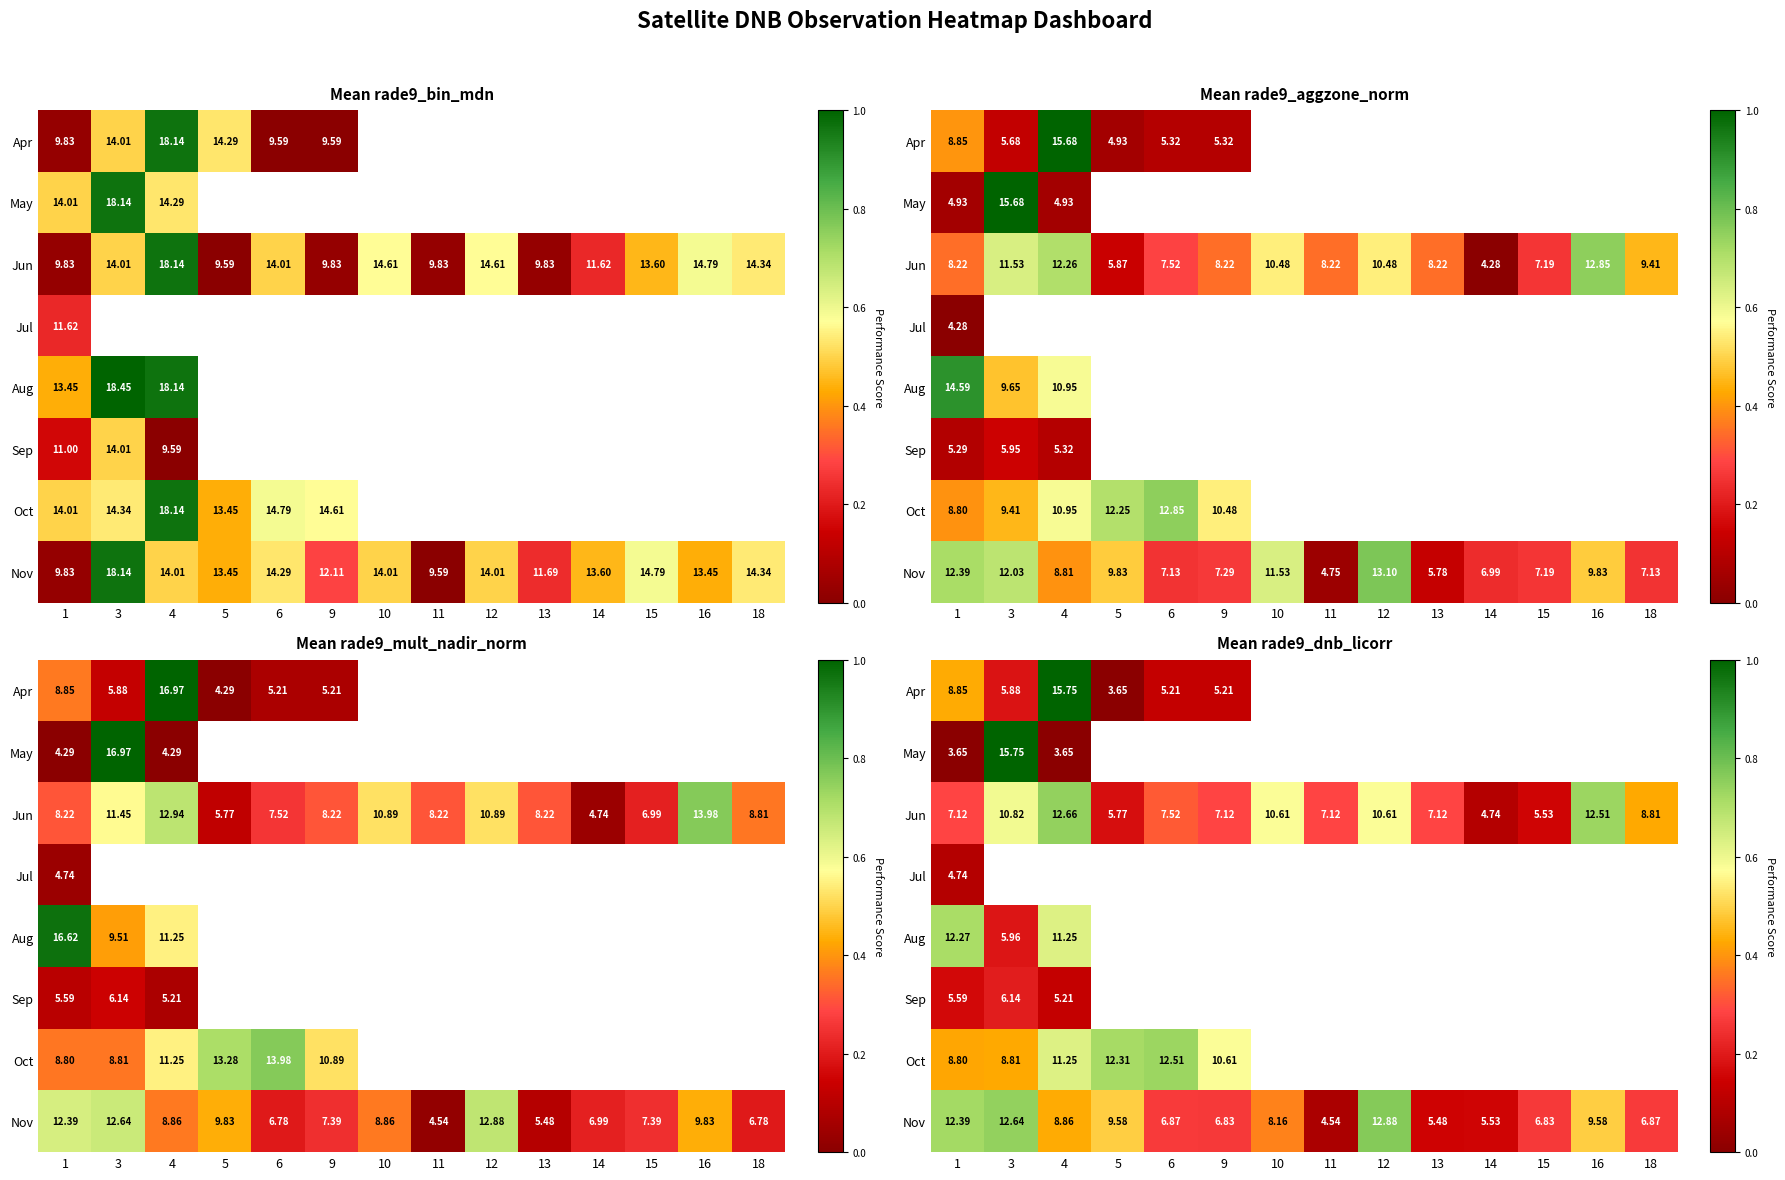

How many data points does each series have?

14